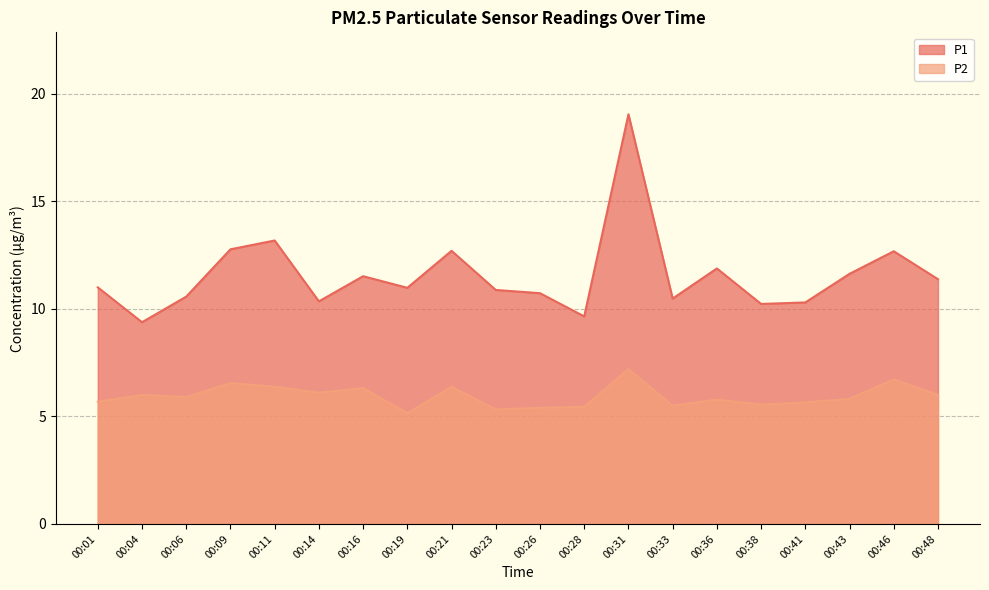

The value of P2 at 00:41 is 1.5. True or false?

False